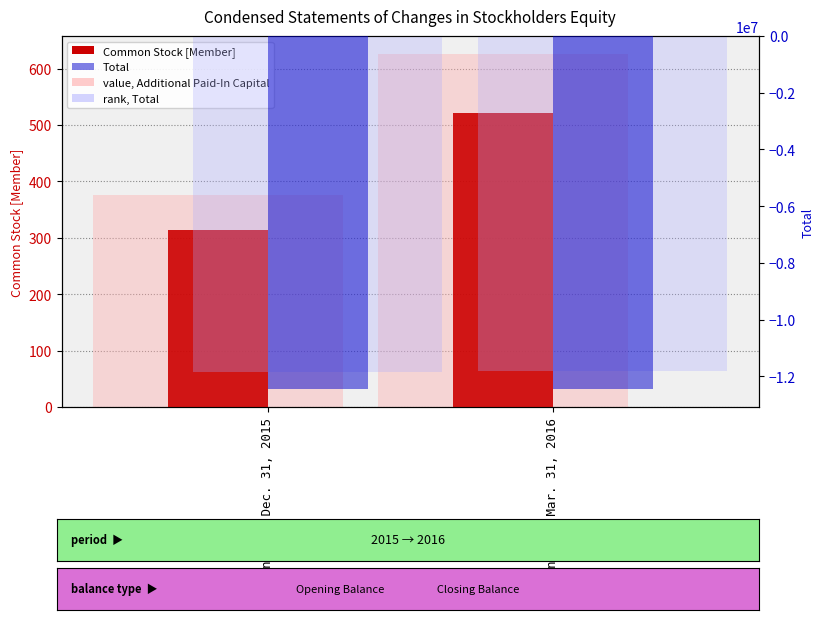

What is the sum of the value, Additional Paid-In Capital values at Balance at Mar. 31, 2016 and Balance at Dec. 31, 2015?

1002.0